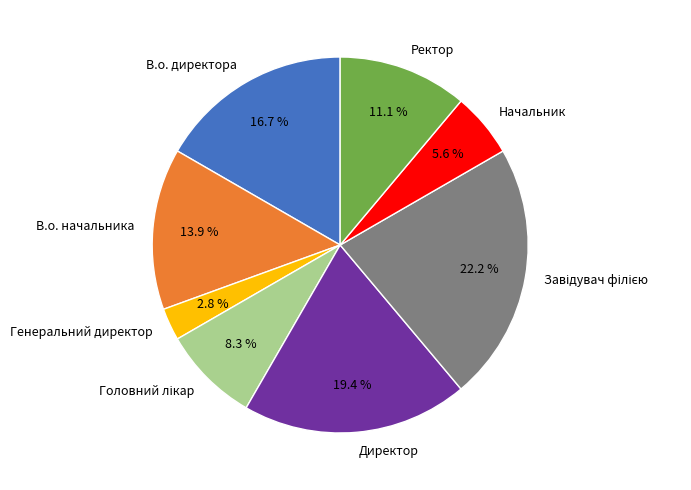

True or false: В.о. директора accounts for 17% of the total.

True